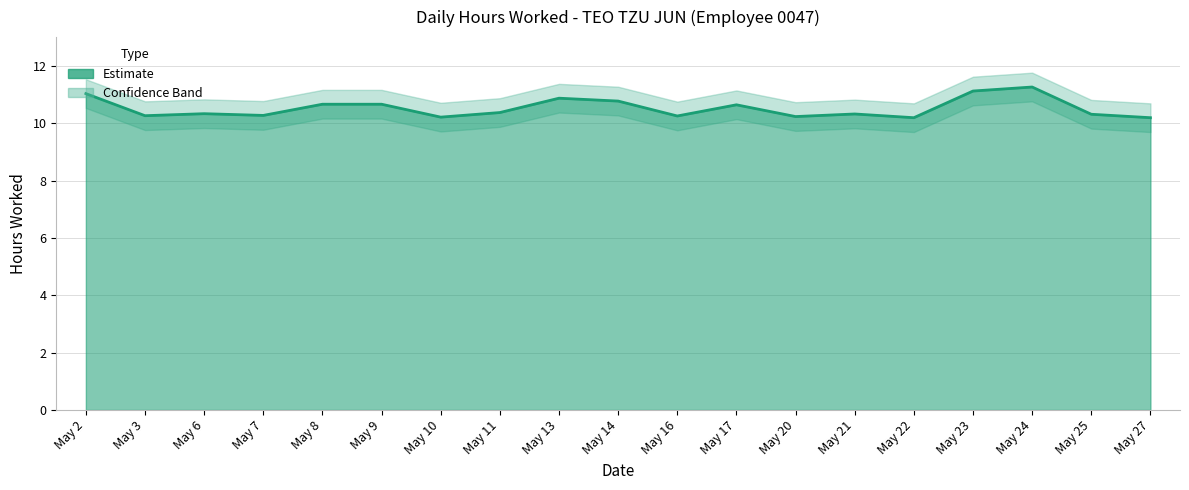

List the series in order of their overall mean, lowest first.

Lower Band, Hours Worked, Upper Band